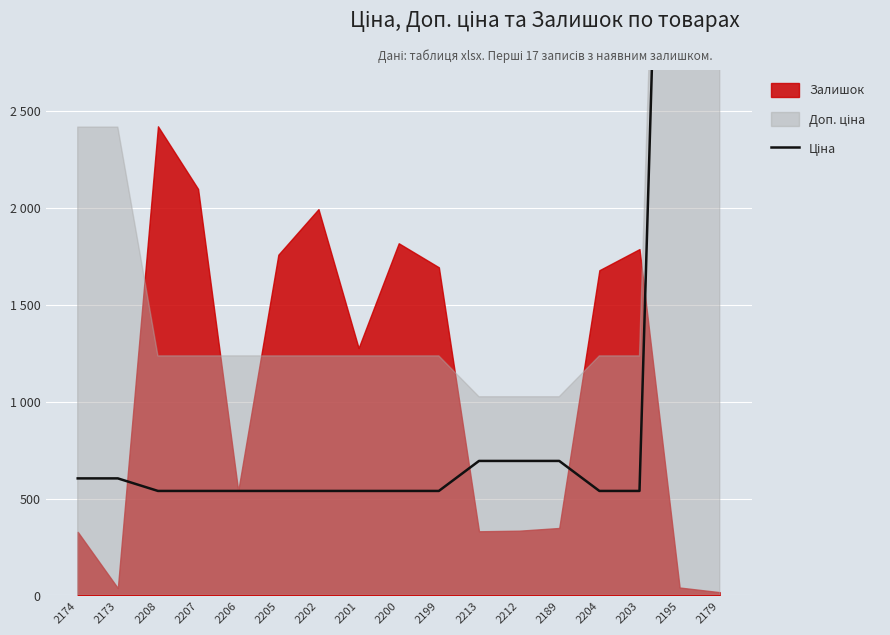

What is the difference between the maximum and minimum values?

7057.5